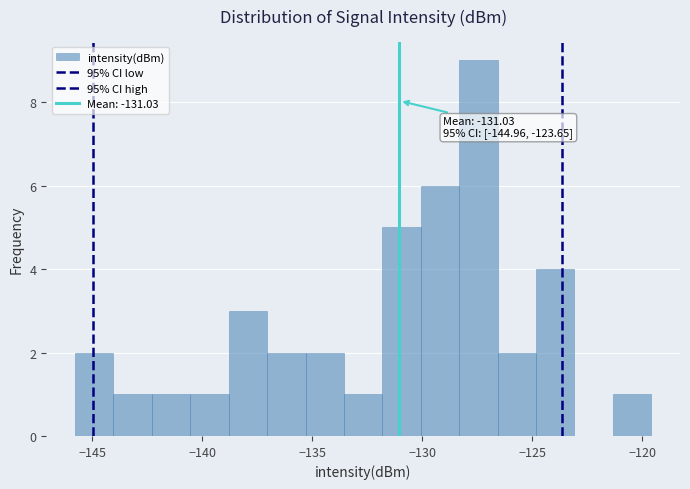

Around what value on the x-axis is the tallest bar? Give the approximate position of its centre, as read against the axis.

-127.5